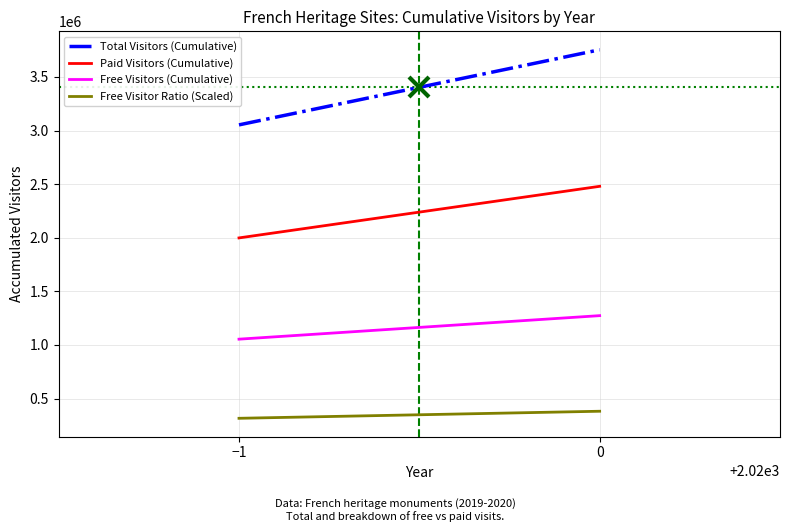

Which series has the largest range (max minus min)?

Total Visitors (Cumulative)